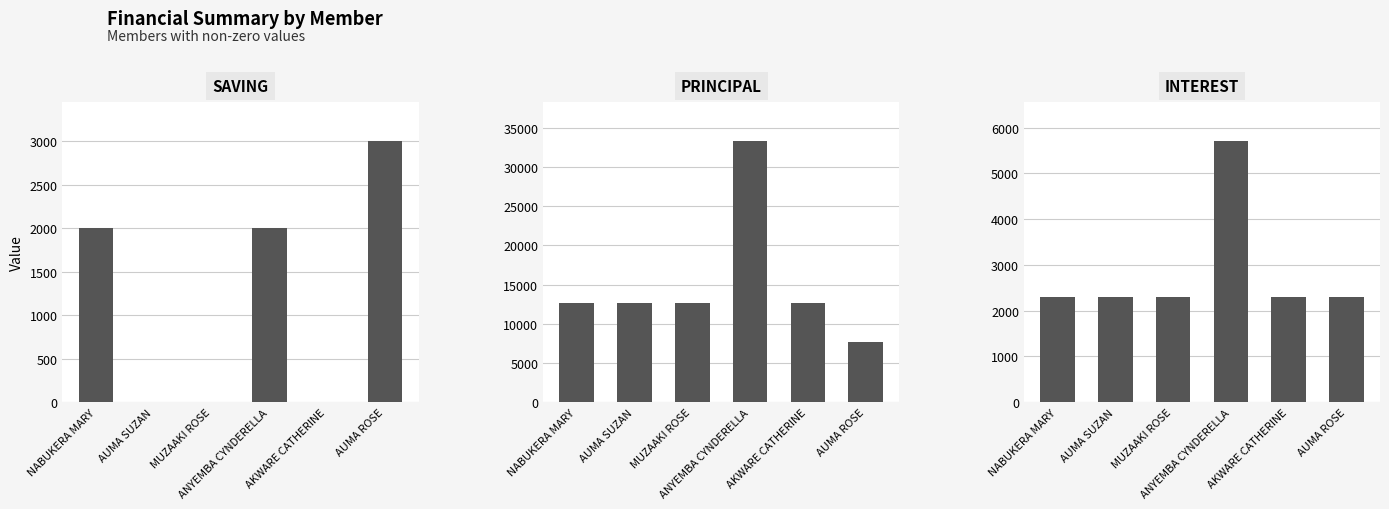

List the series in order of their peak value, highest first.

PRINCIPAL, INTEREST, SAVING